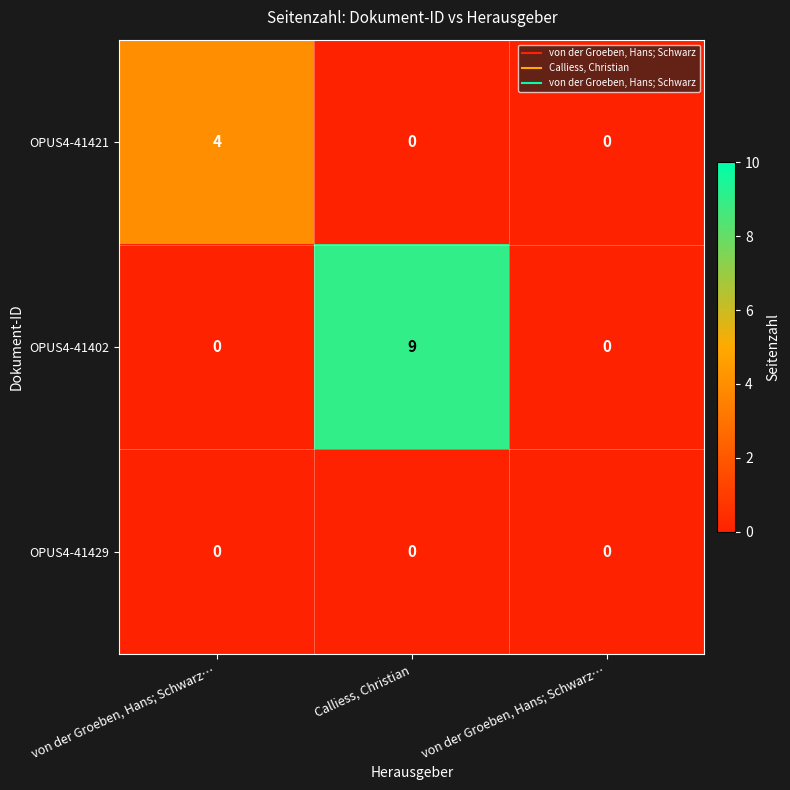

List the series in order of their overall mean, highest first.

OPUS4-41402, OPUS4-41421, OPUS4-41429